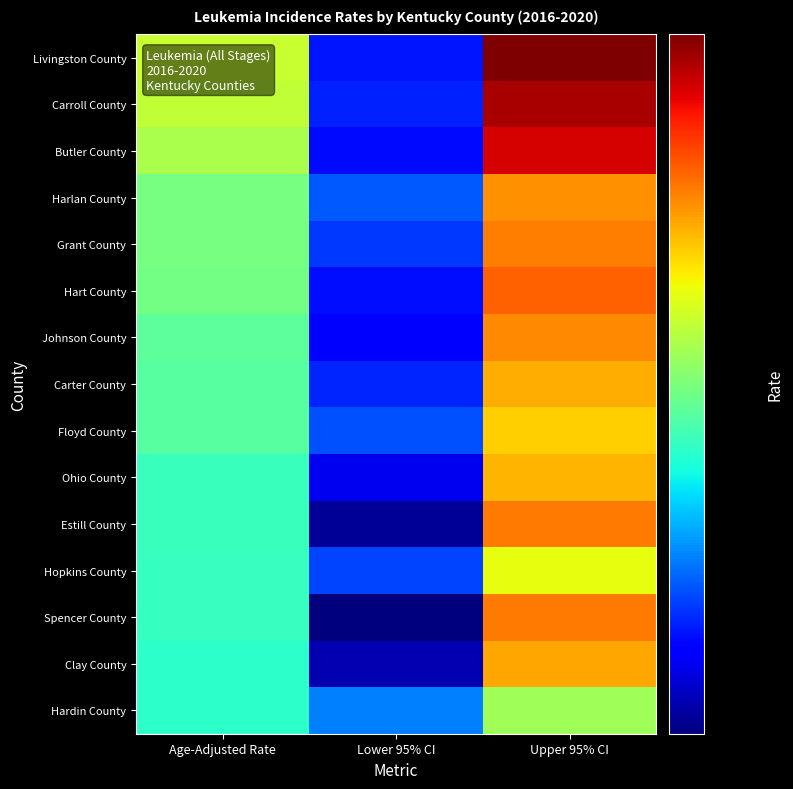

What is the difference between the highest and lowest values at Lower 95% CI?

4.5